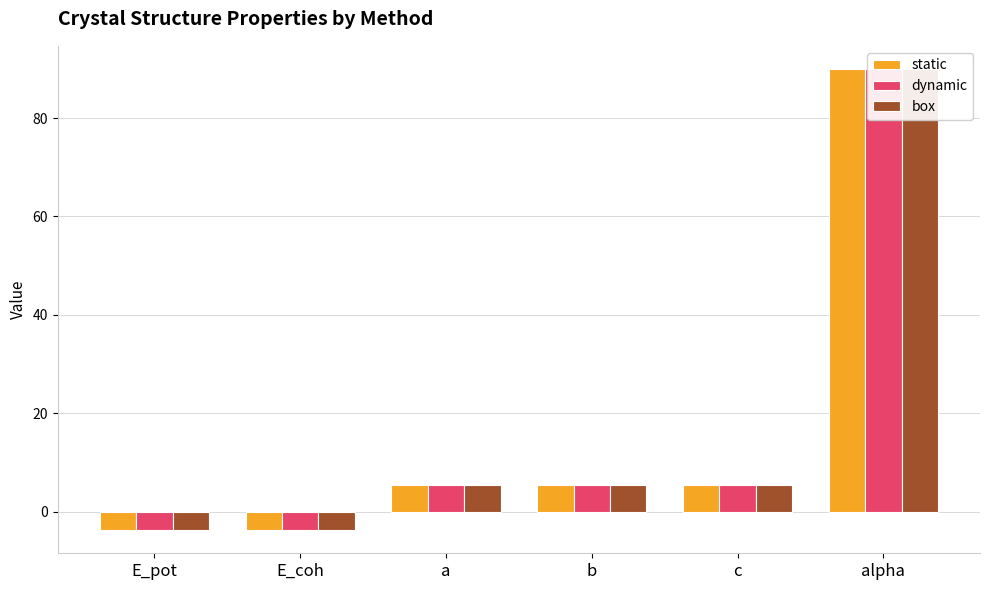

Is it true that box equals 19.3 at alpha?

False